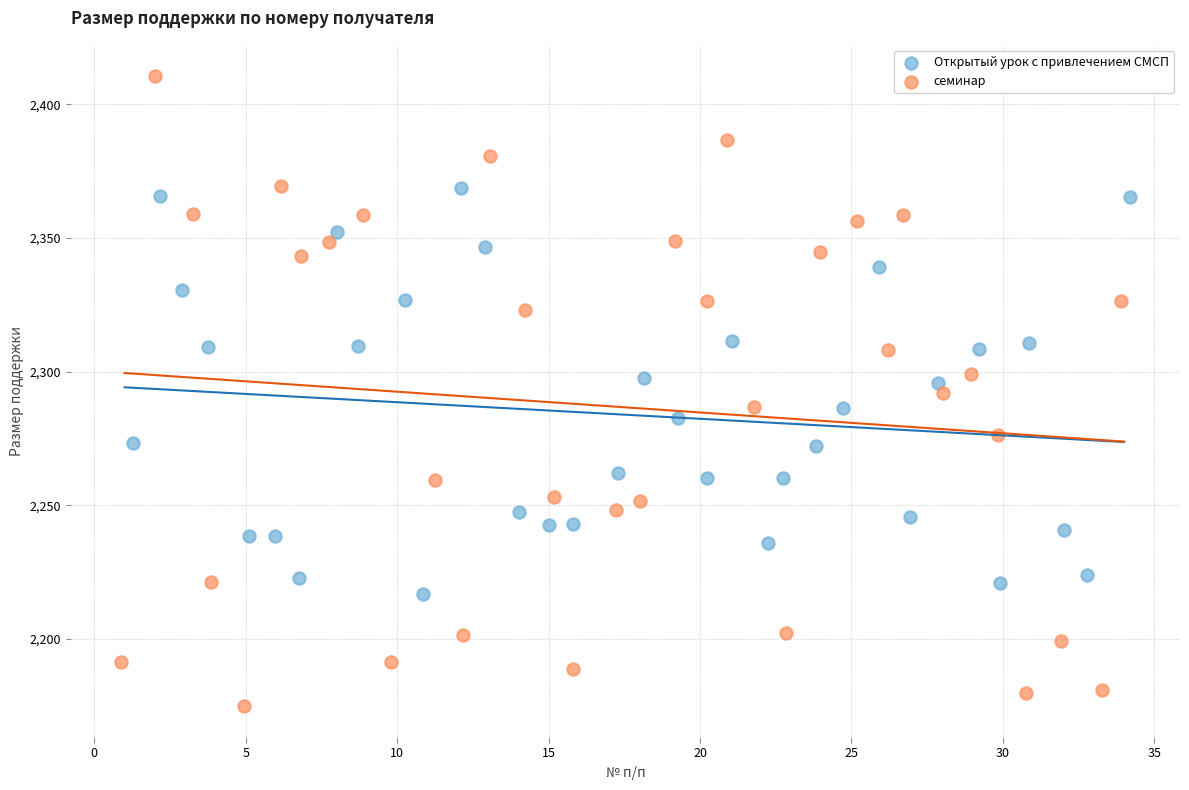

Which series has the widest spread of Y values?

семинар